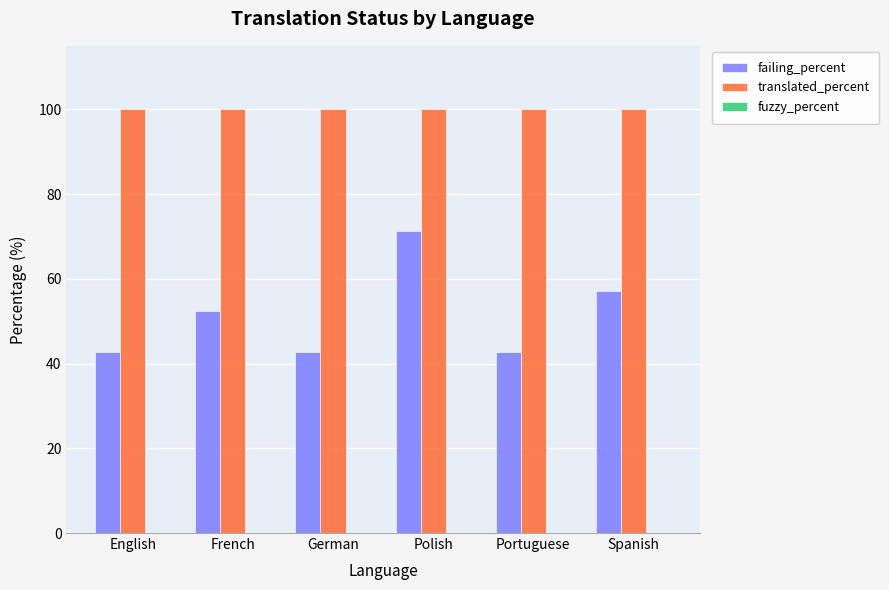

What is the difference between the second highest and second lowest values in the failing_percent series?

14.3